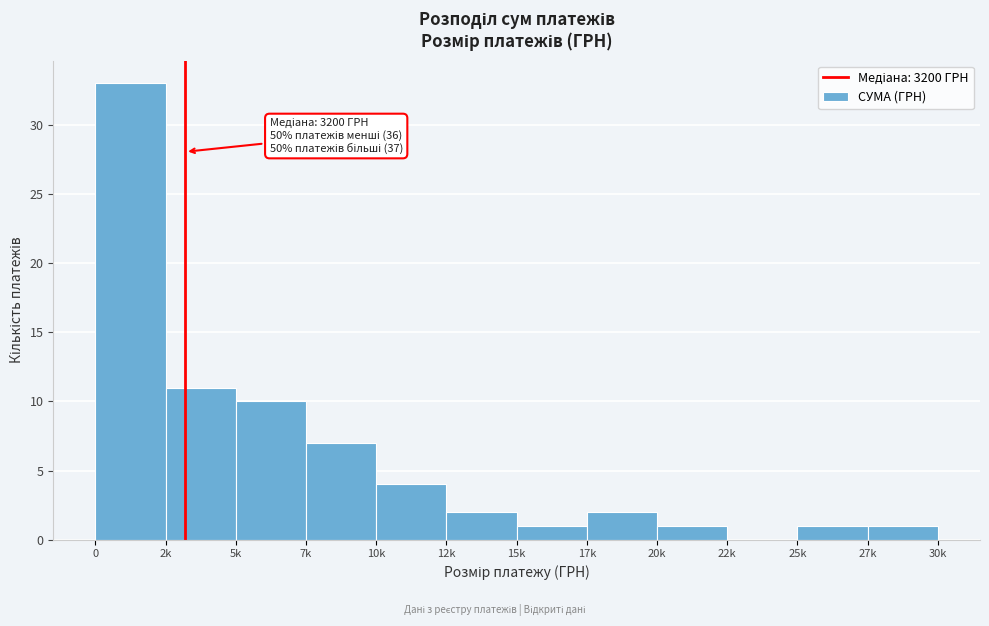

Reading right to left, list all the values displayed in this chart.

27k=1	25k=1	22k=0	20k=1	17k=2	15k=1	12k=2	10k=4	7k=7	5k=10	2k=11	0=33